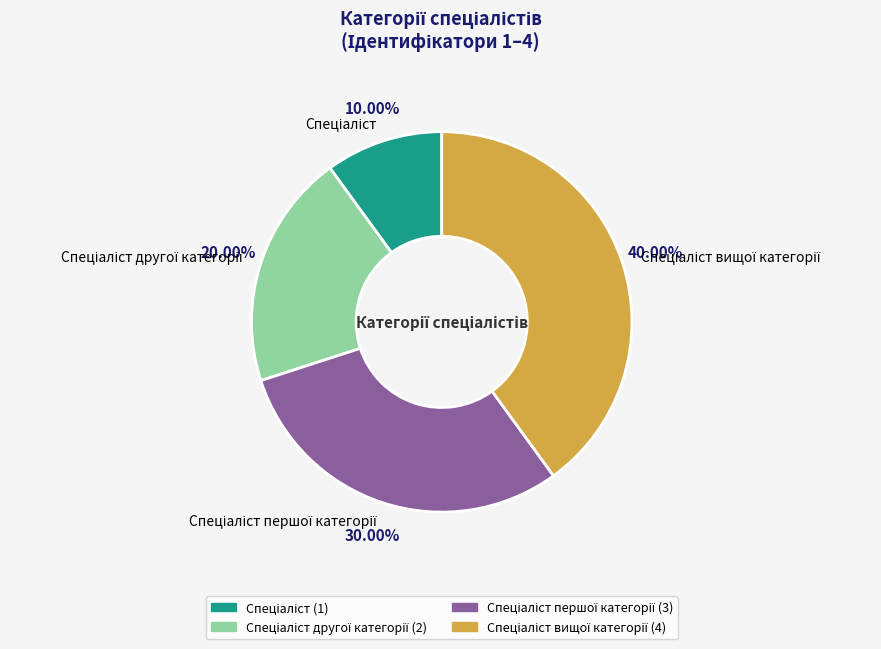

To the nearest percent, what percentage of the pie is Спеціаліст другої категорії?

20%